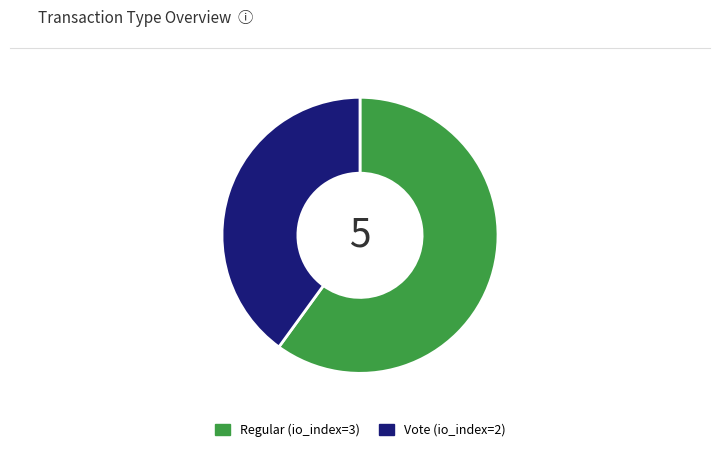

Approximately how many times larger is the value at Regular compared to Vote?

1.5